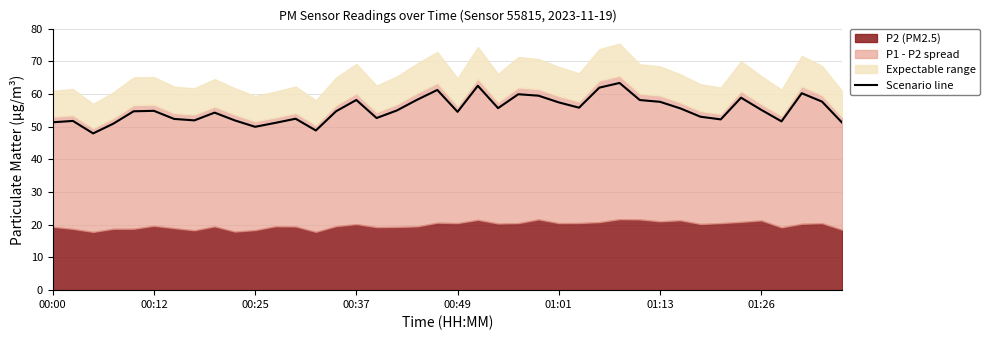

Is it true that Scenario line equals 54.5 at 00:49?

True